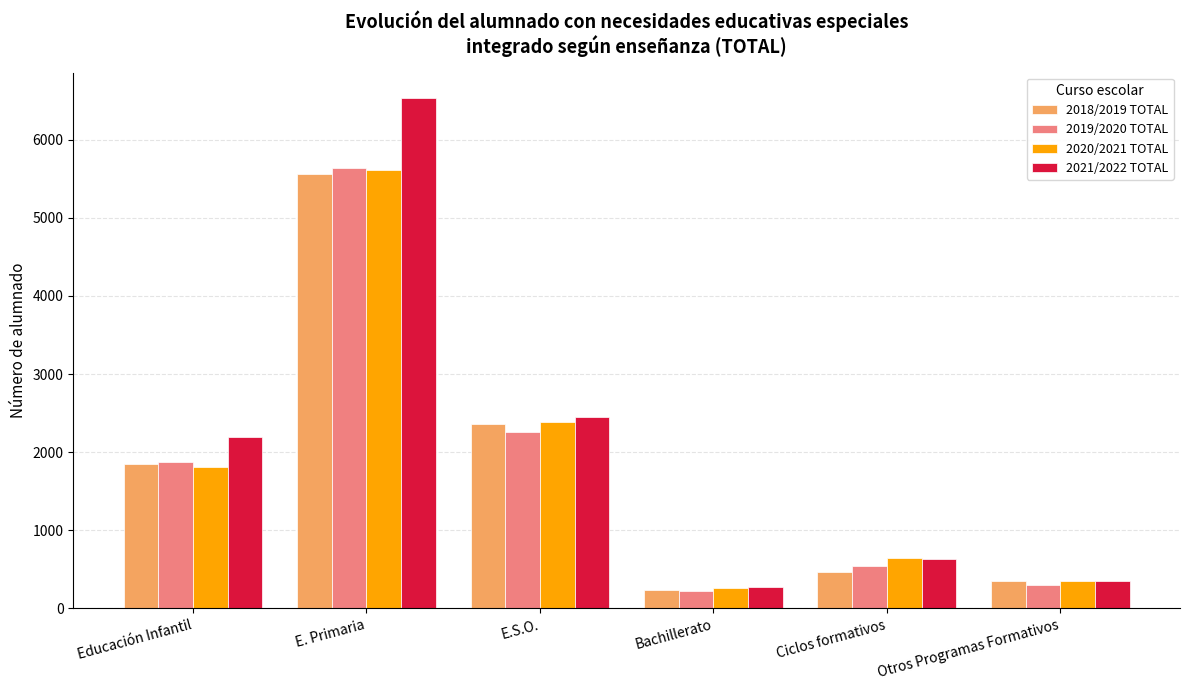

Reading right to left, list all the values displayed in this chart.

2018/2019 TOTAL: Otros Programas Formativos=345	Ciclos formativos=466	Bachillerato=236	E.S.O.=2356	E. Primaria=5557	Educación Infantil=1850
2019/2020 TOTAL: Otros Programas Formativos=300	Ciclos formativos=547	Bachillerato=229	E.S.O.=2259	E. Primaria=5637	Educación Infantil=1880
2020/2021 TOTAL: Otros Programas Formativos=355	Ciclos formativos=642	Bachillerato=268	E.S.O.=2390	E. Primaria=5608	Educación Infantil=1814
2021/2022 TOTAL: Otros Programas Formativos=345	Ciclos formativos=633	Bachillerato=272	E.S.O.=2447	E. Primaria=6531	Educación Infantil=2196